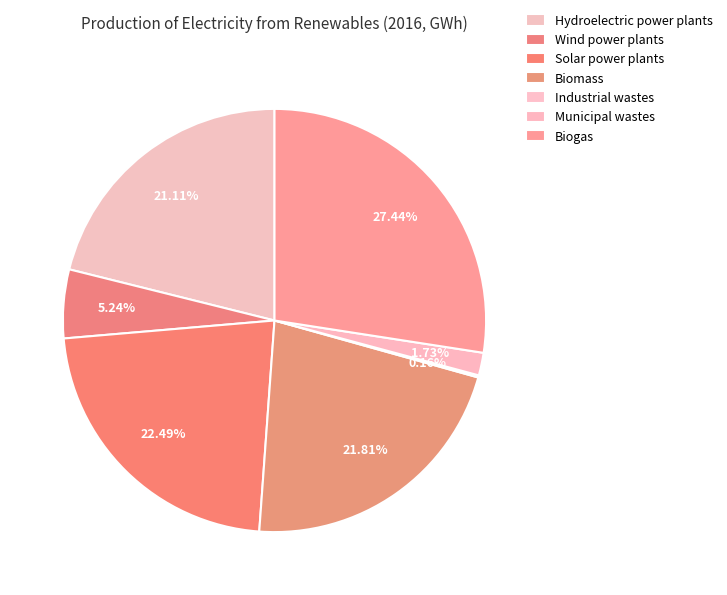

What is the change in value from Solar power plants to Biomass?

-65.0